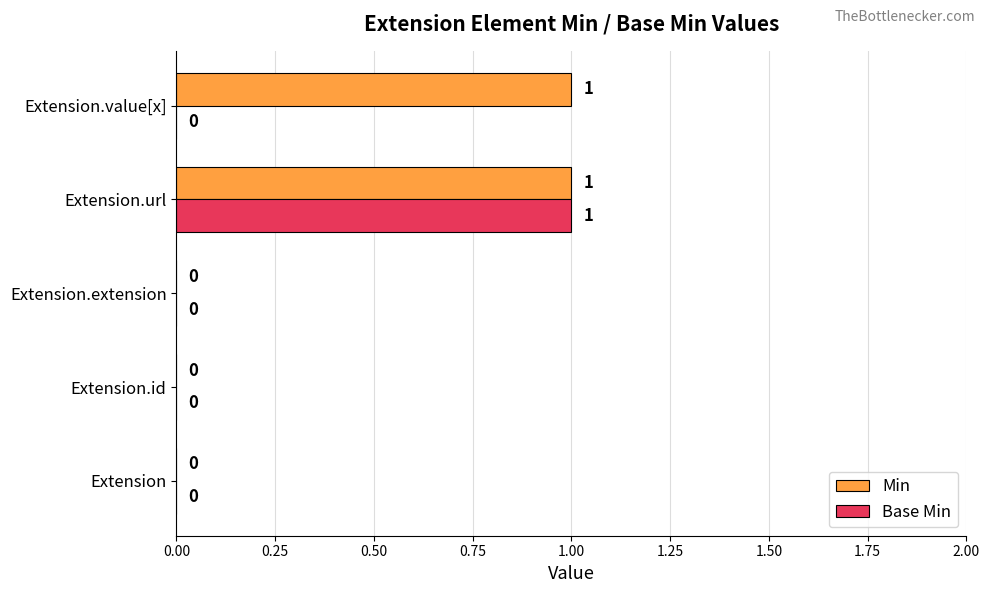

The value of Base Min at Extension.id is 0. True or false?

True